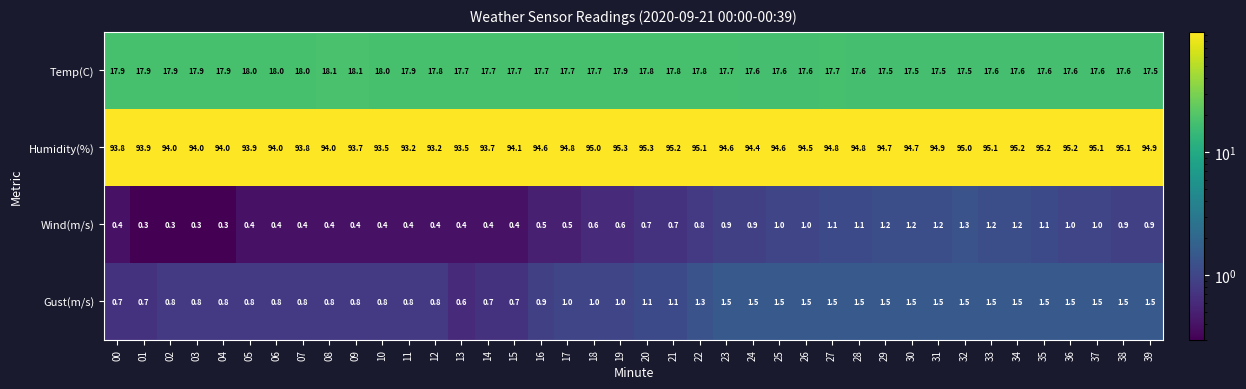

What is the difference between the maximum and second lowest values in the Temp(C) series?

0.6